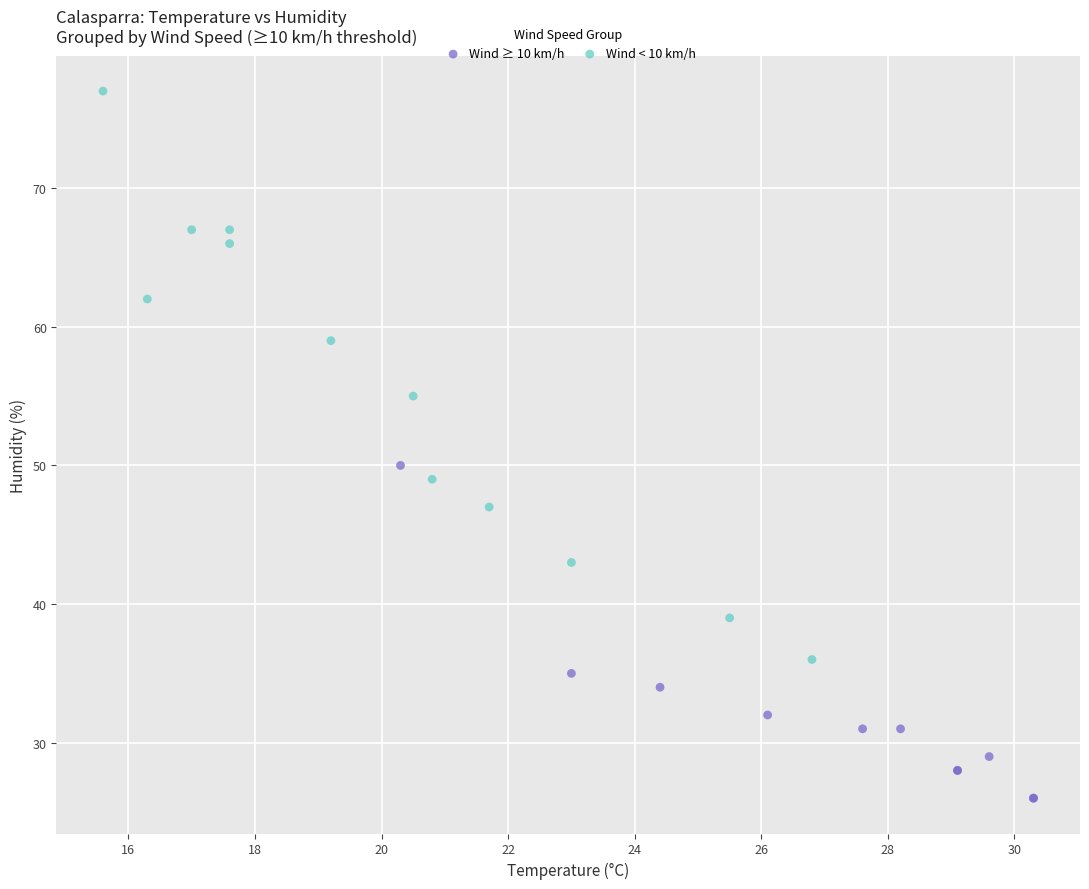

Which series reaches the maximum Y coordinate?

Wind < 10 km/h